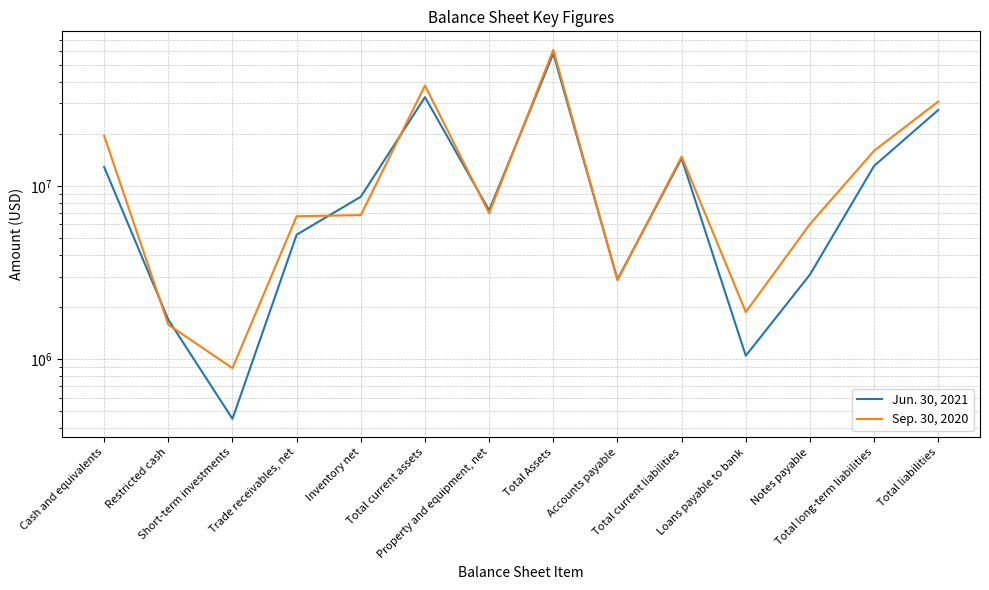

How many categories are shown in the chart?

14